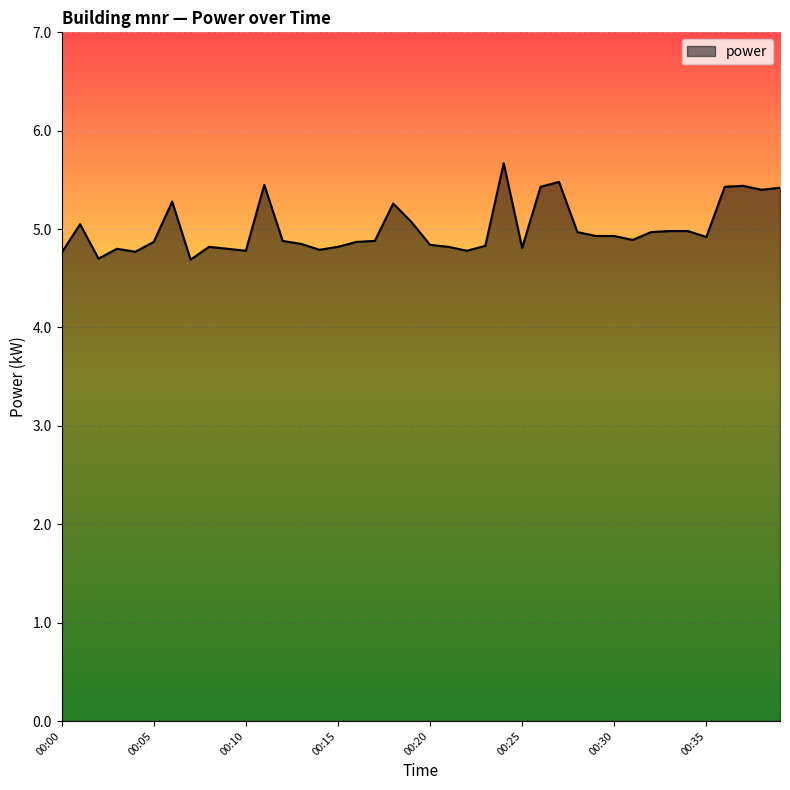

What is the difference between the maximum and minimum values?

1.0